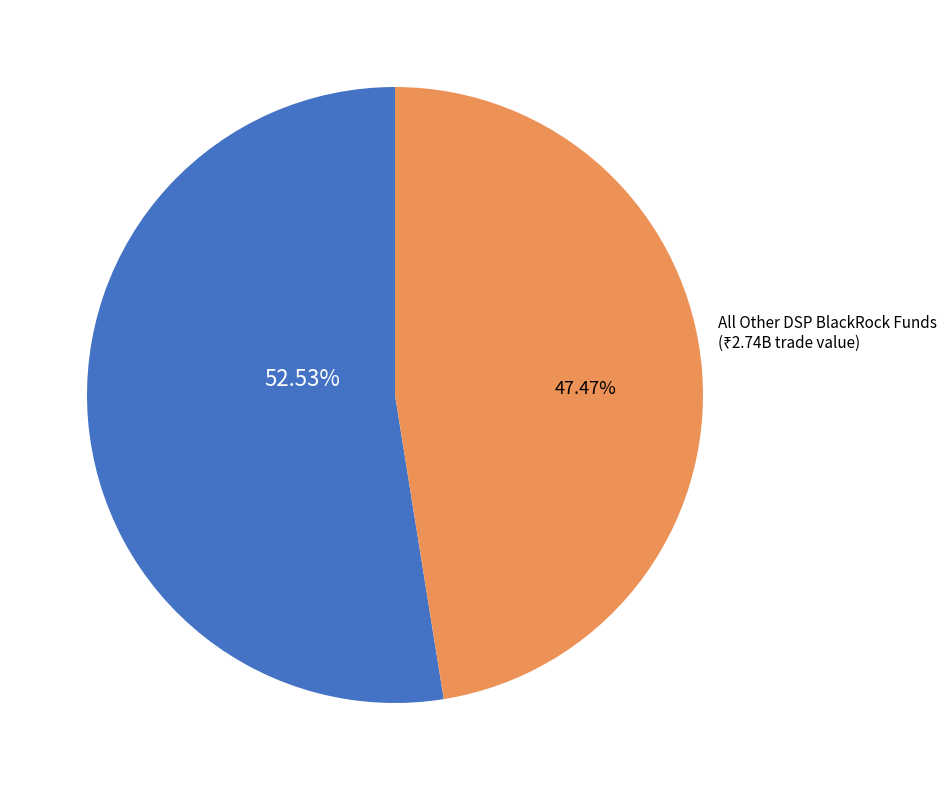

To the nearest percent, what percentage of the pie is DSP BlackRock Strategic Bond Fund?

53%